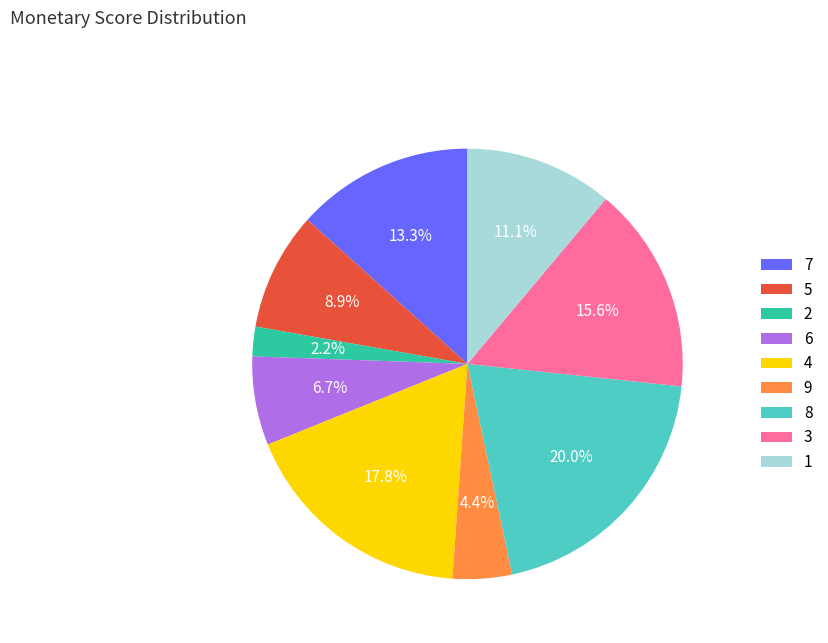

Rank the categories by value from lowest to highest.

2, 9, 6, 5, 1, 7, 3, 4, 8